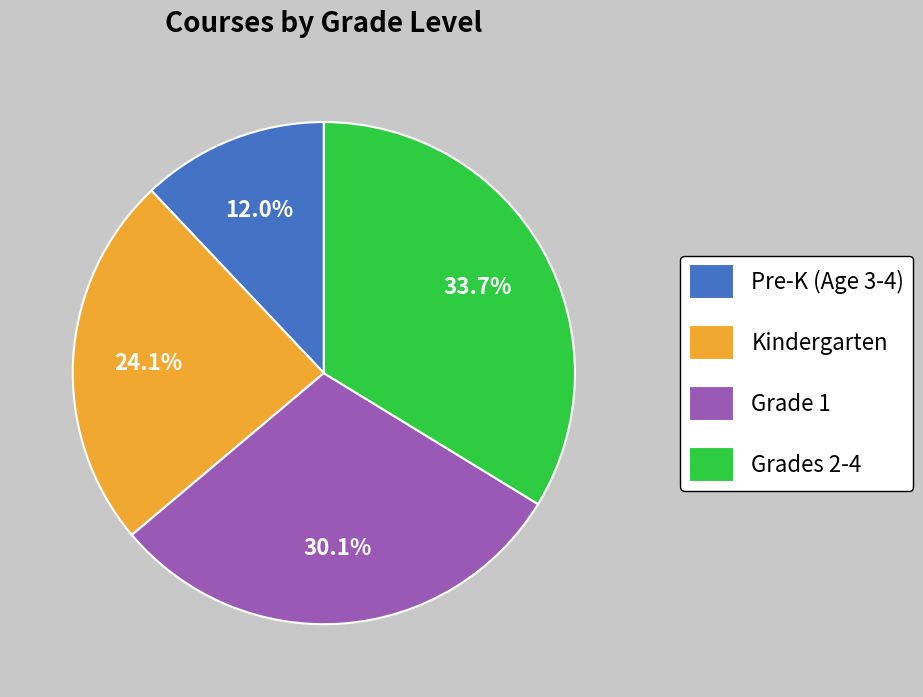

Which category has the biggest portion of the pie?

Grades 2-4